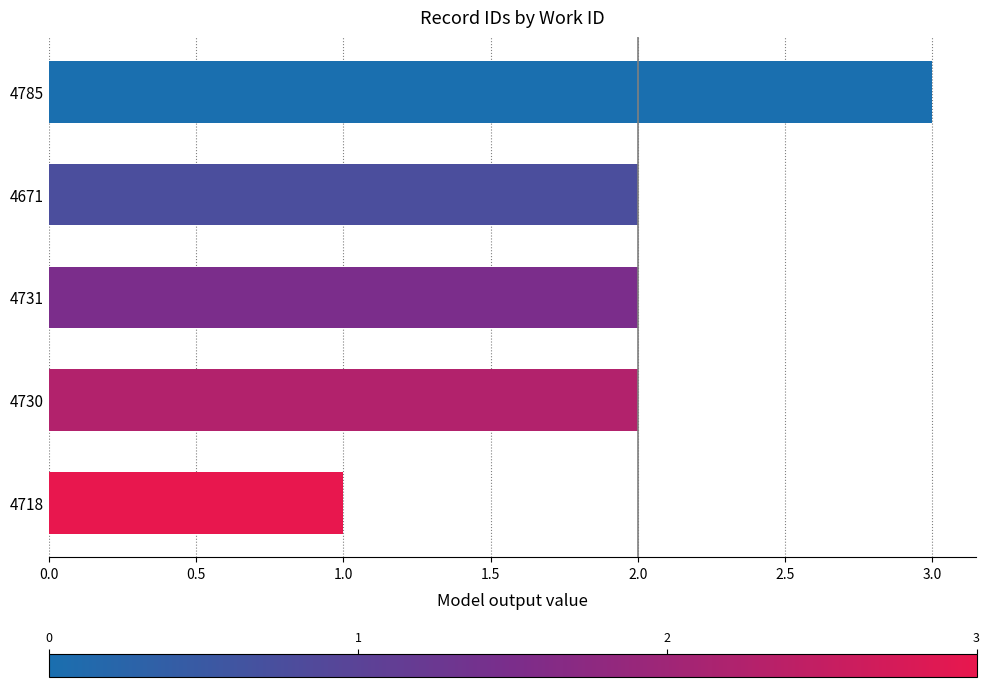

Is it true that the value at 4730 is 3?

False